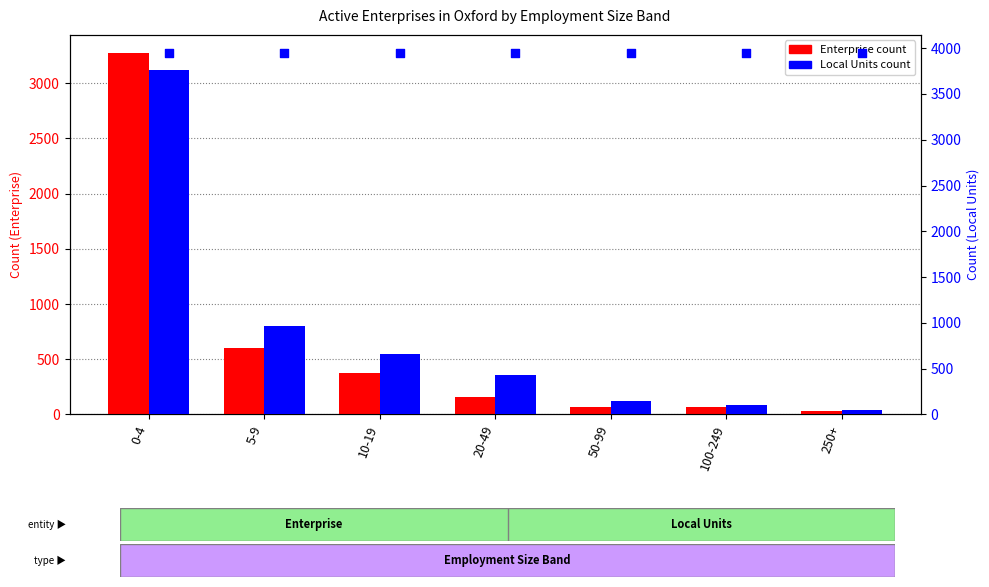

Which series reaches the minimum Y coordinate?

Enterprise